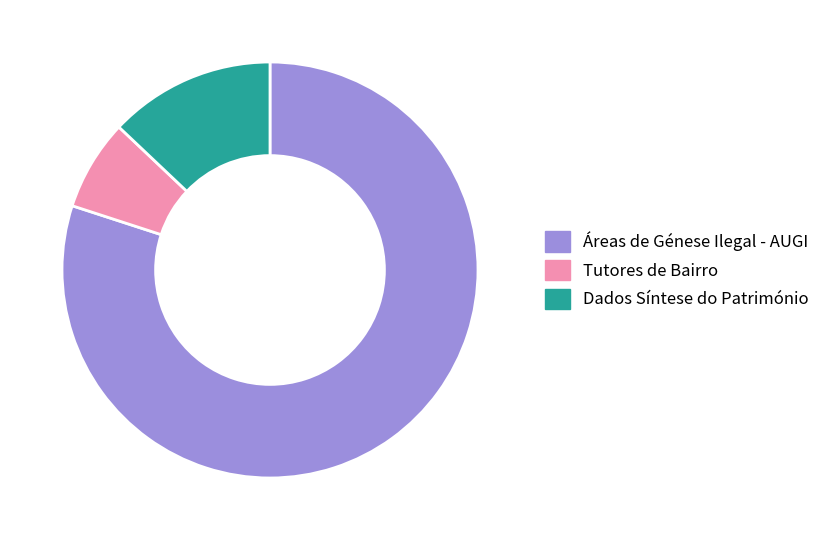

What is the majority slice?

Áreas de Génese Ilegal - AUGI